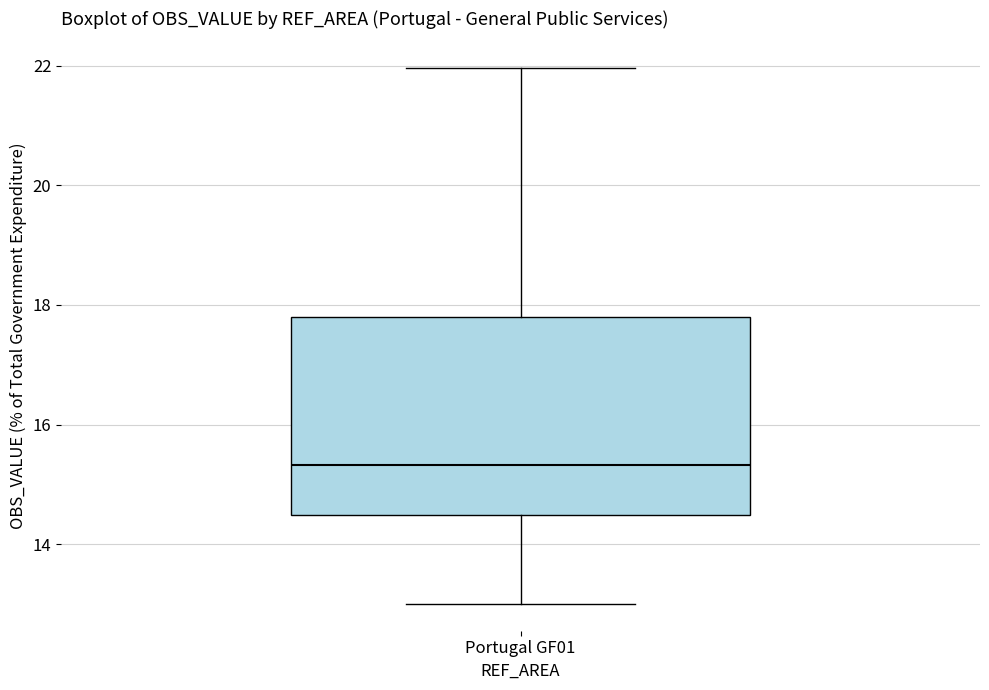

Read this box plot against the y-axis: the position of the median line, the range covered by the box, and the ends of both whiskers. The values are not printed on the chart, so give them approximately, as read against the axis.

median 15.4, box 14.4 to 17.8, whiskers 13.0 to 22.0